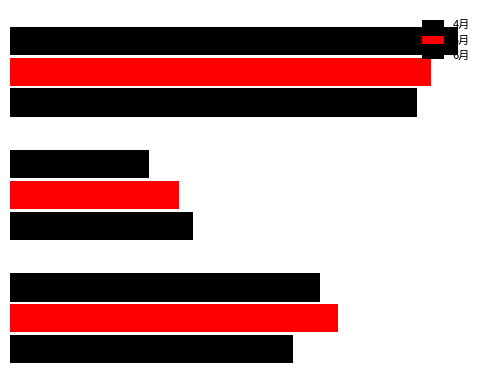

What is the difference between the maximum and minimum values in the 5月 series?

187